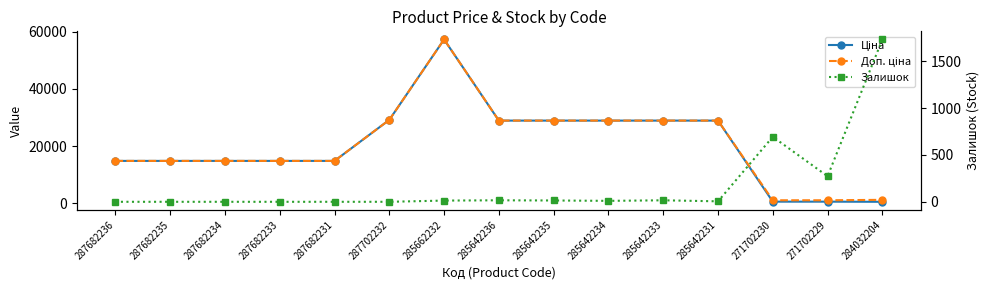

What is the approximate value of Доп. ціна at 285642233?

28901.7